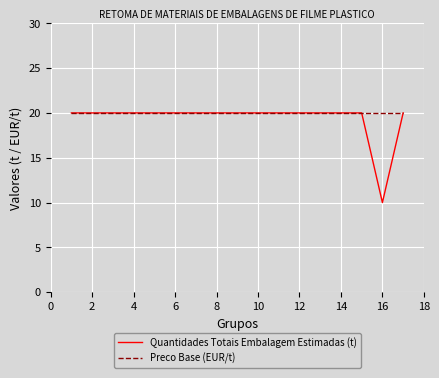

Which series has the widest spread of values?

Quantidades Totais Embalagem Estimadas (t)